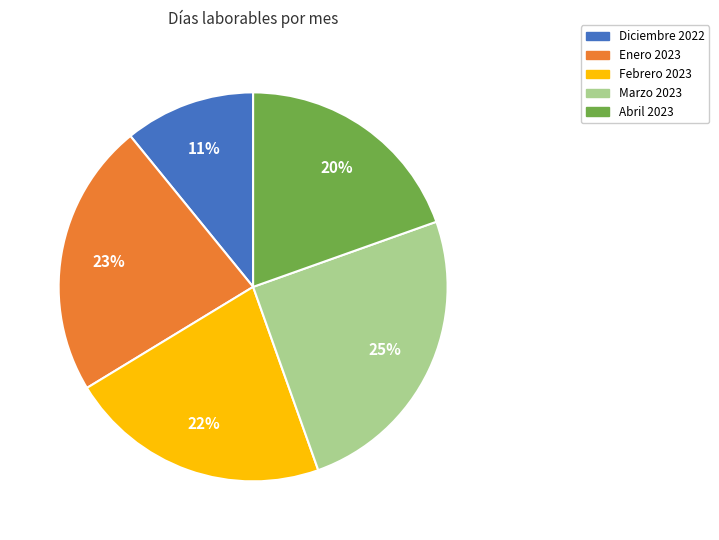

Combined, do Marzo 2023 and Enero 2023 account for over 50%?

No